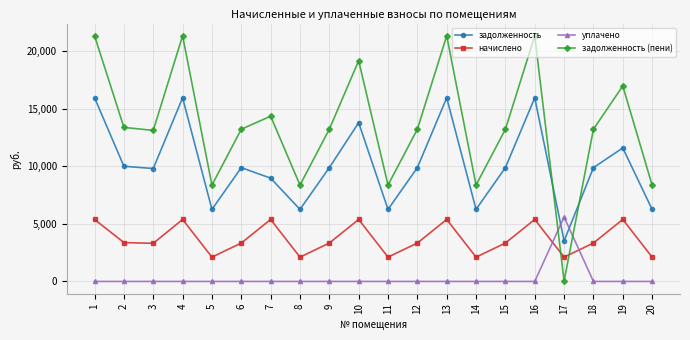

The value of начислено at 13 is 8640.1. True or false?

False